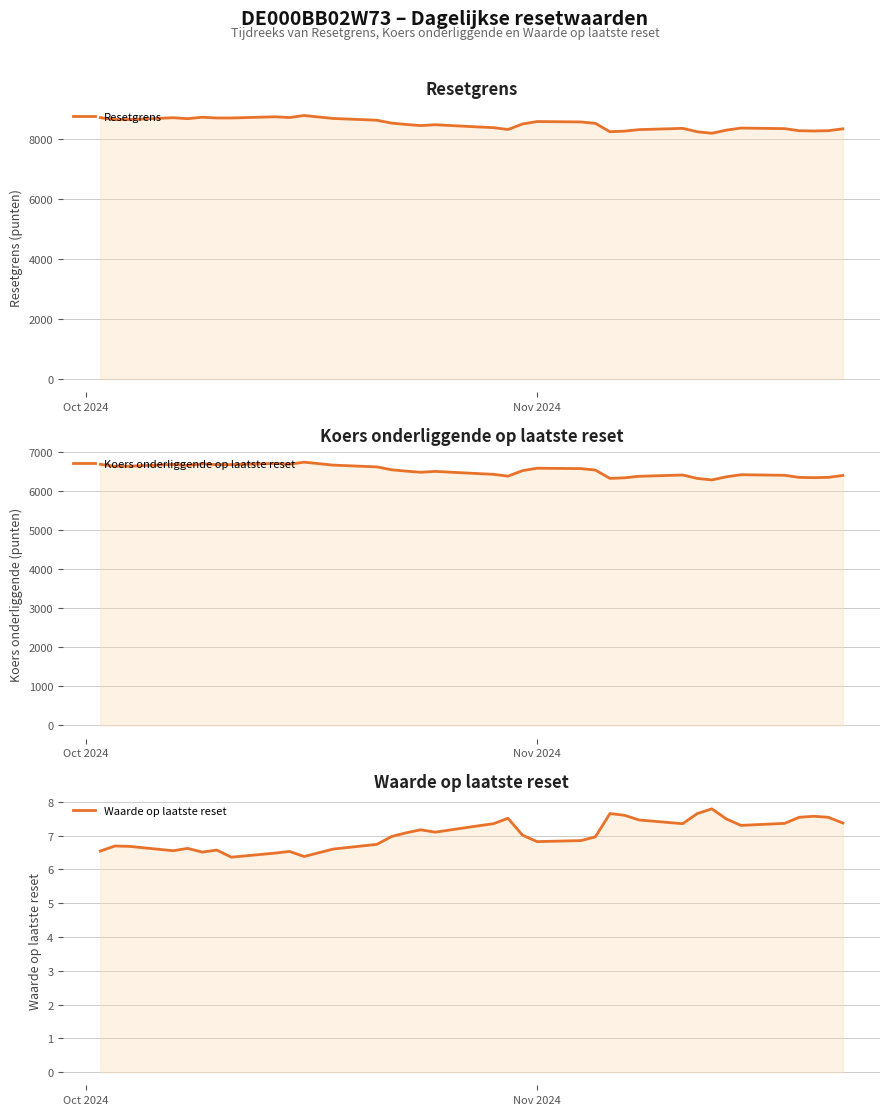

What is the lowest value of the Koers onderliggende op laatste reset series?

6294.7